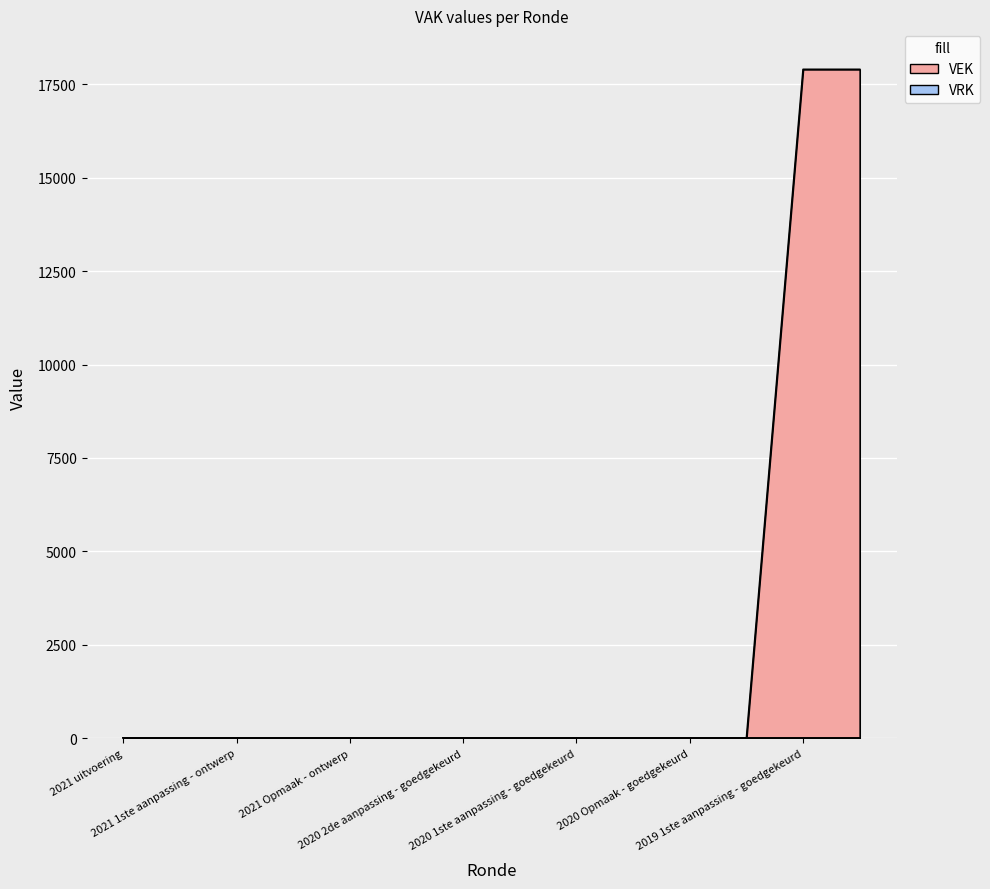

What is the sum of all values?

35800